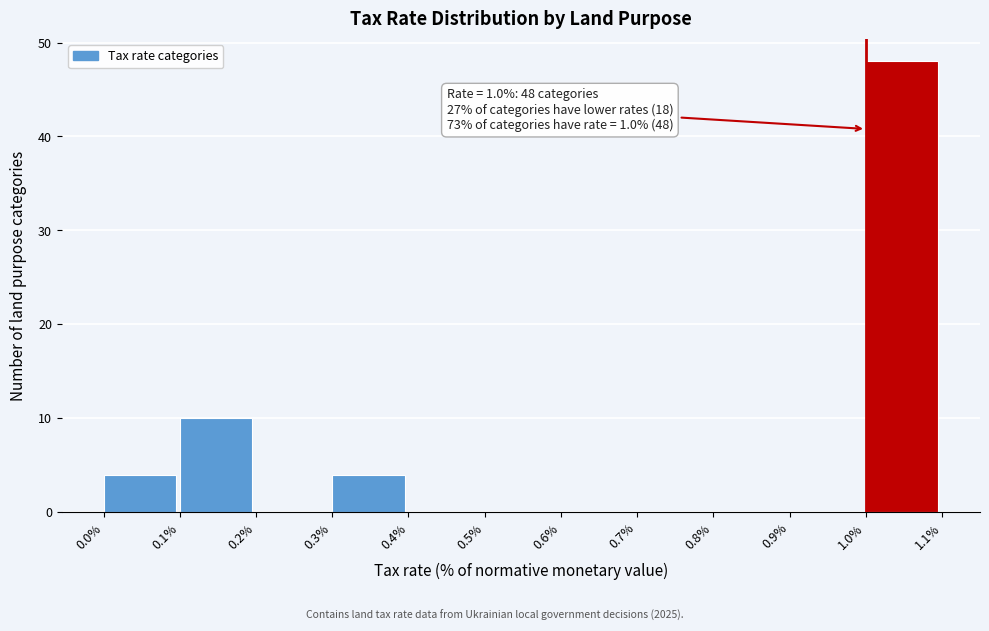

Over which range of the x-axis is the bar tallest?

1.0% to 1.1%